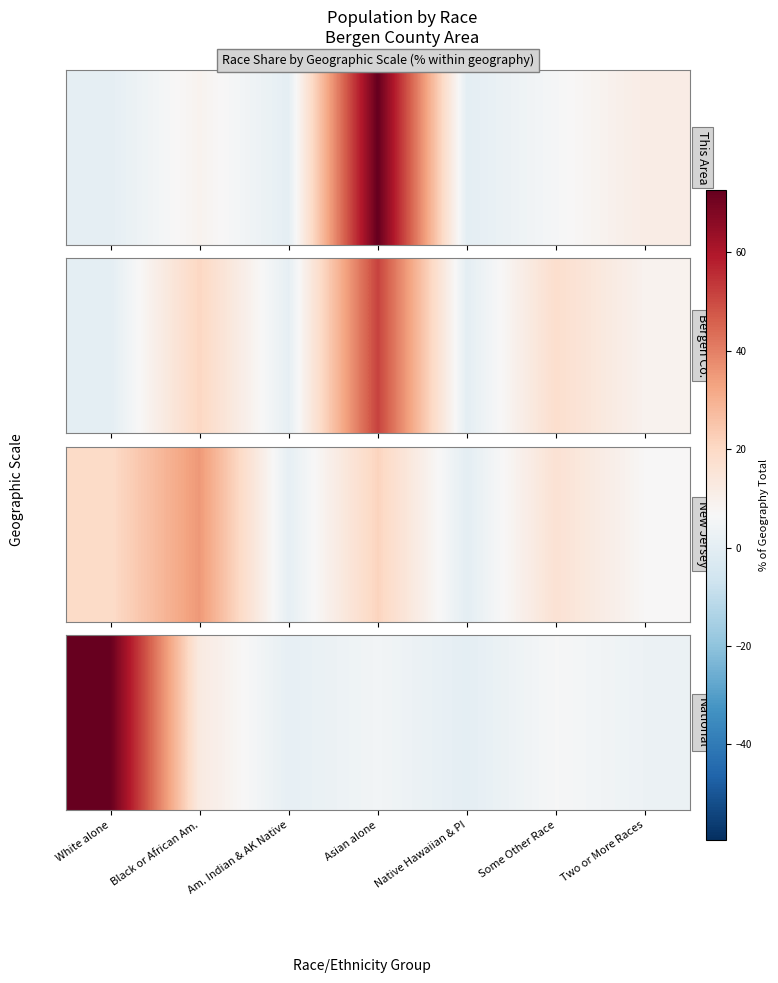

Reading left to right, list all the values displayed in this chart.

72.4	12.6	0.9	4.8	0.2	6.2	2.9